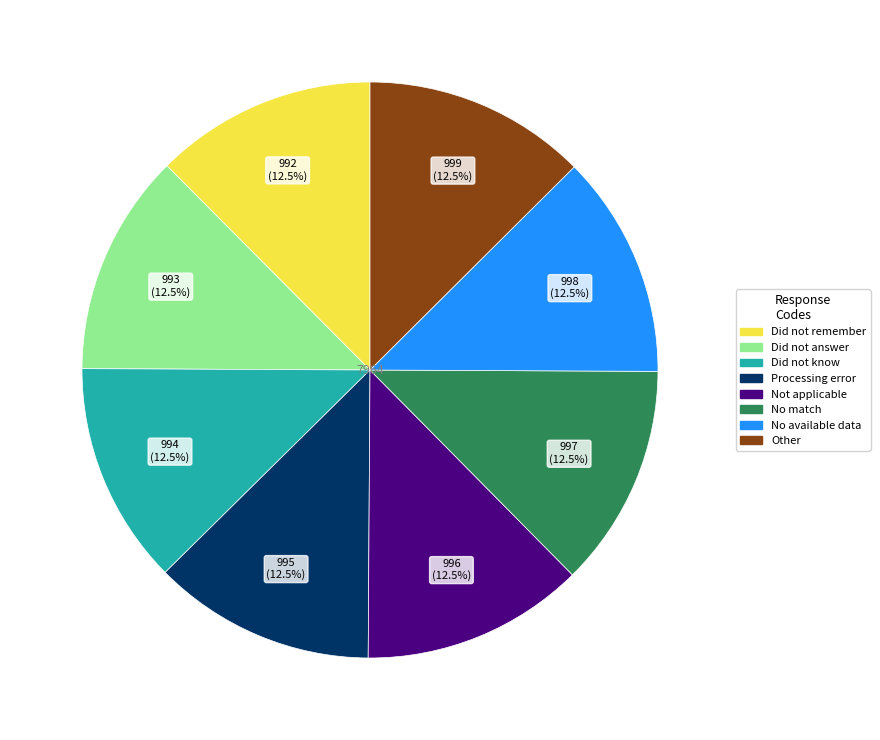

What portion of the pie excludes Did not answer?

87.5%